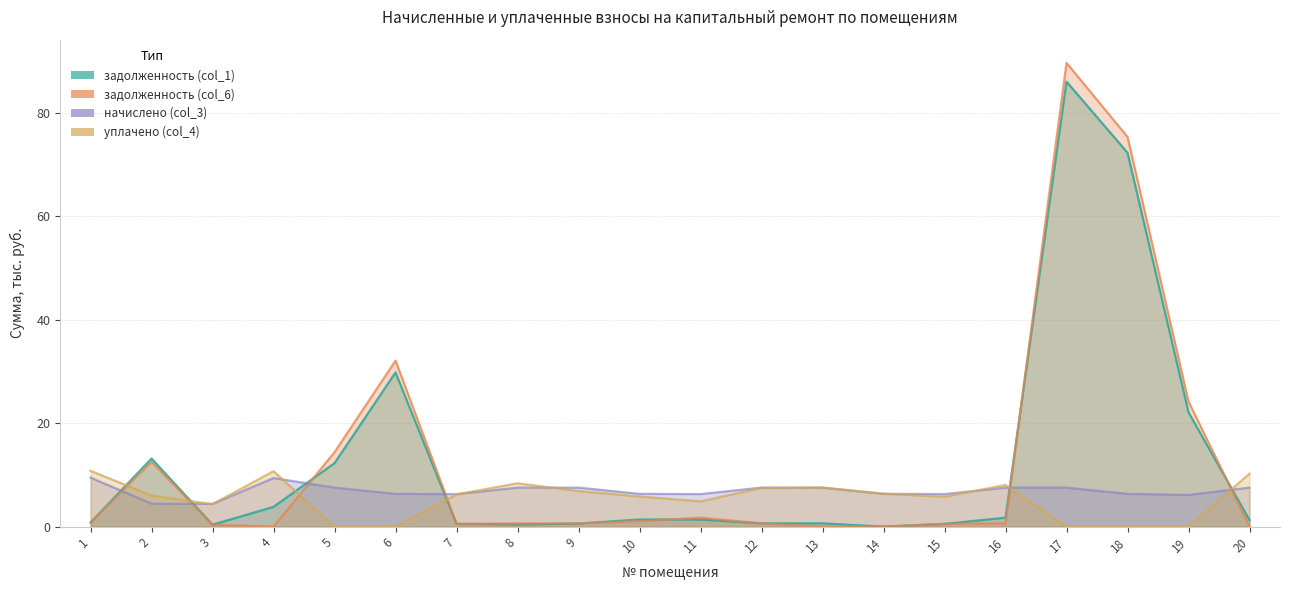

List the series in order of their peak value, highest first.

задолженность (col_6), задолженность (col_1), уплачено (col_4), начислено (col_3)